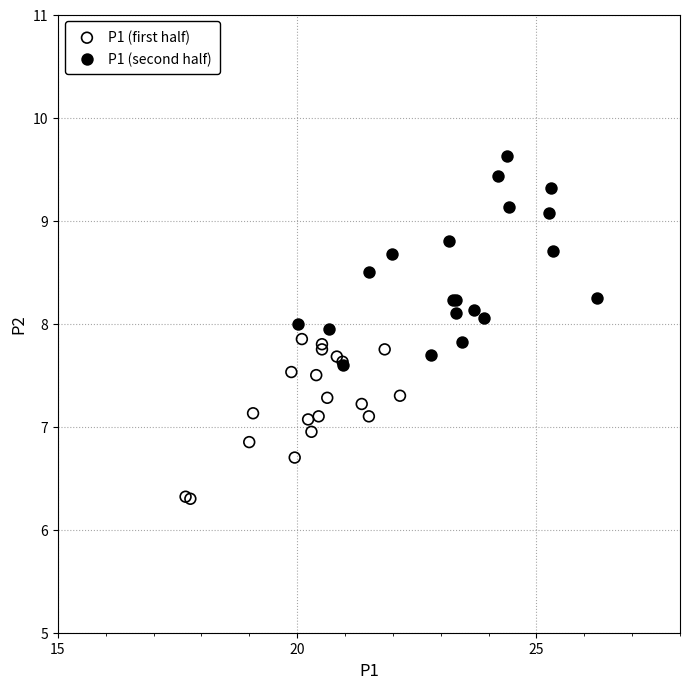

Which series reaches the maximum Y coordinate?

P1 (second half)